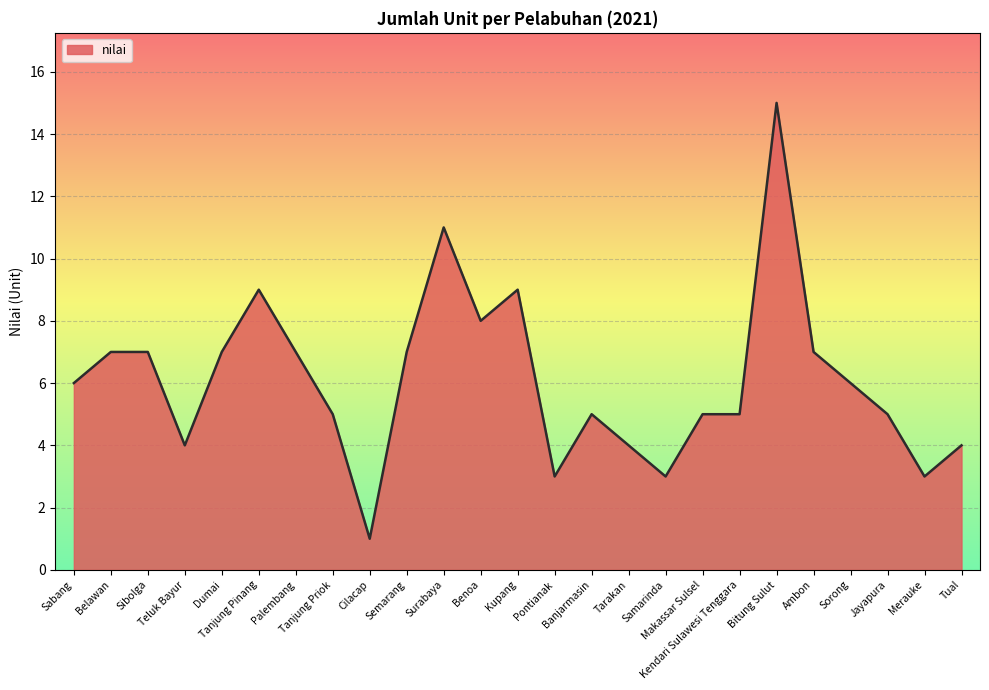

What is the difference between the maximum and minimum values?

14